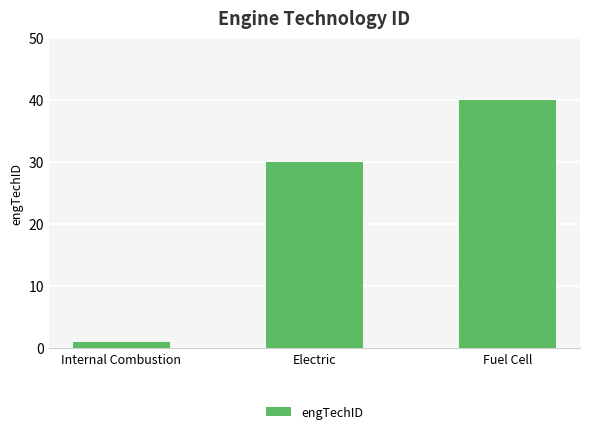

Read the value at Electric, to the nearest 10.

30